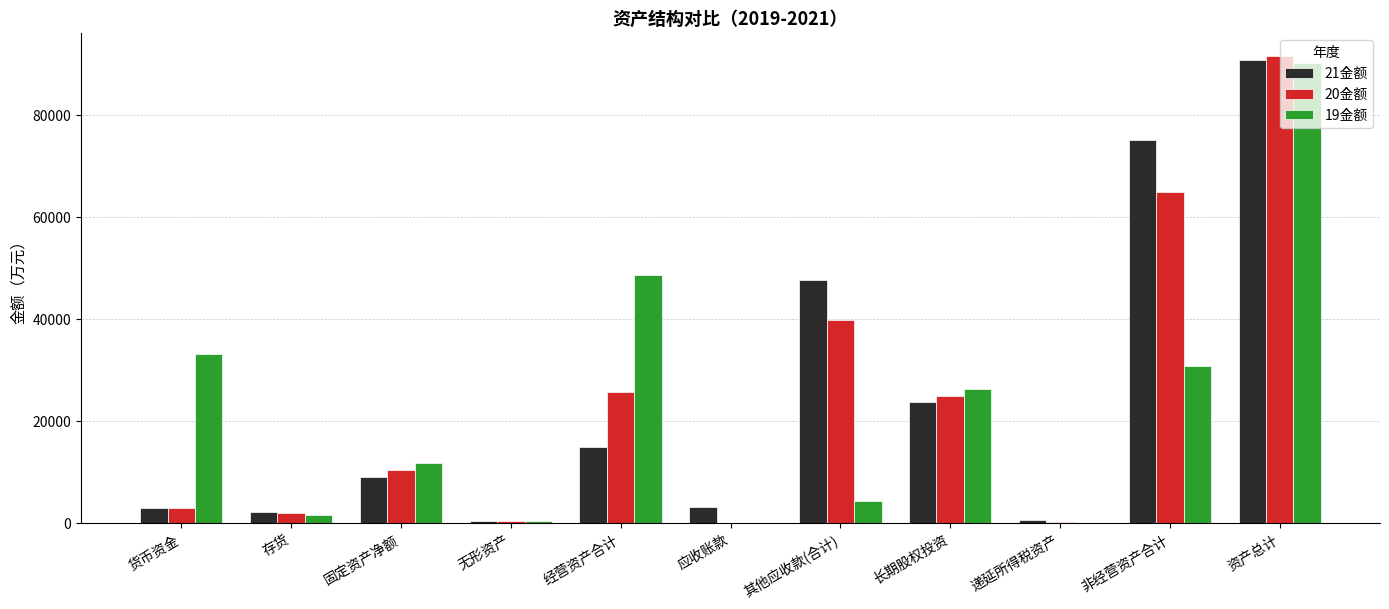

How many groups of bars are there?

11